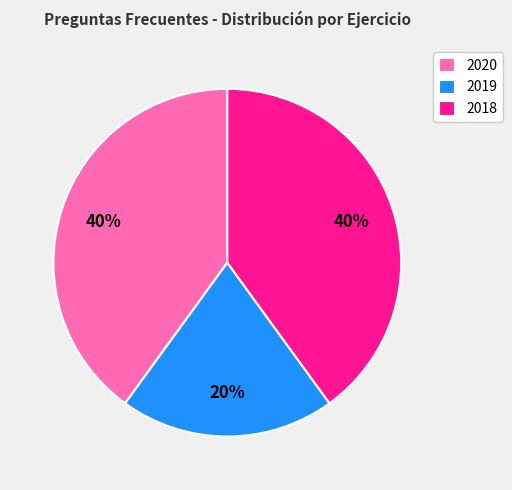

Which category has the smallest portion of the pie?

2019